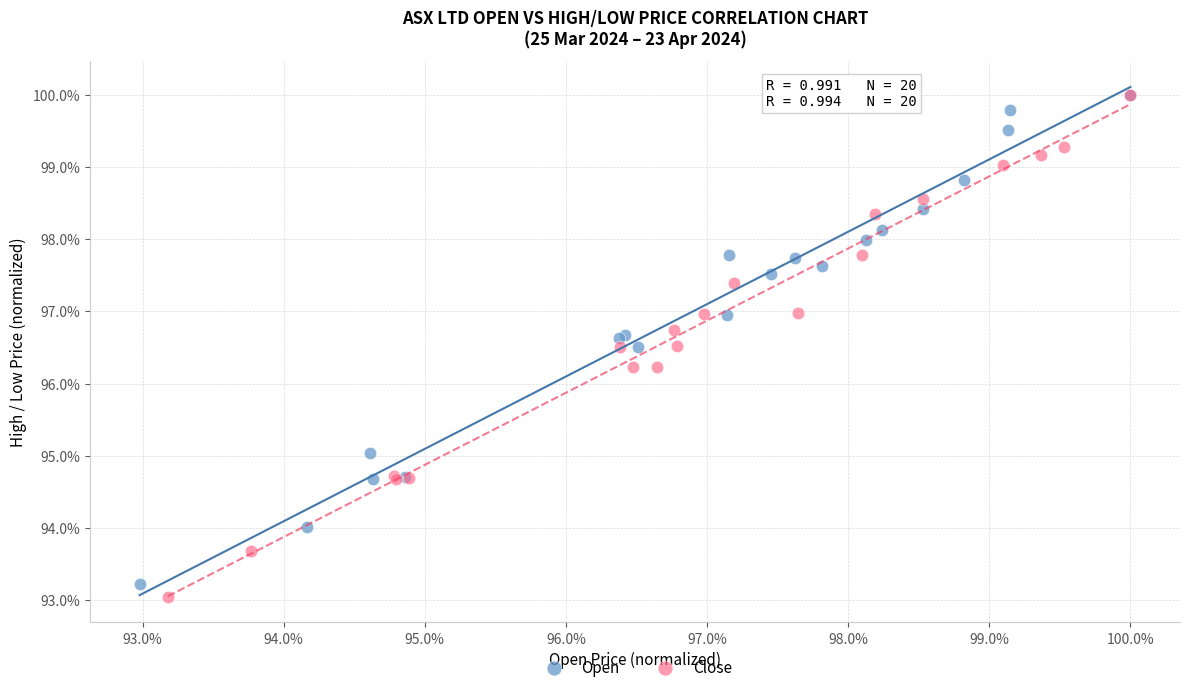

Which series contains the lowest Y value?

Close